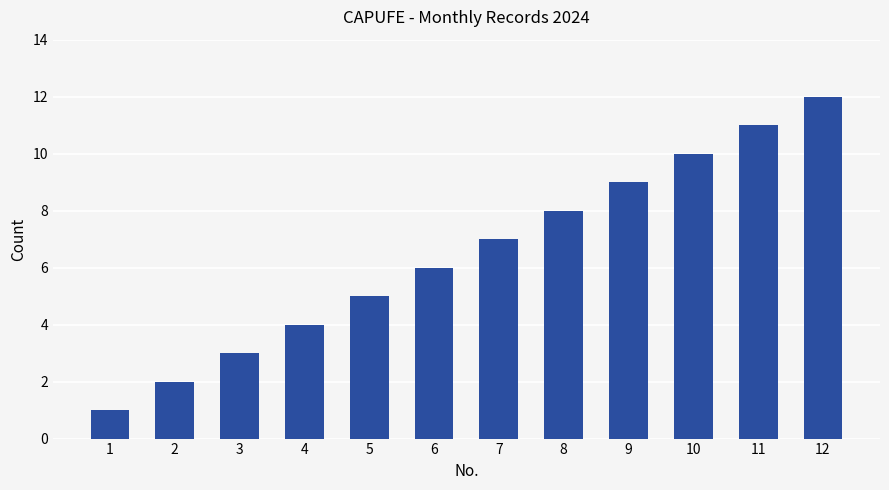

Which has a higher value, 6 or 10?

10